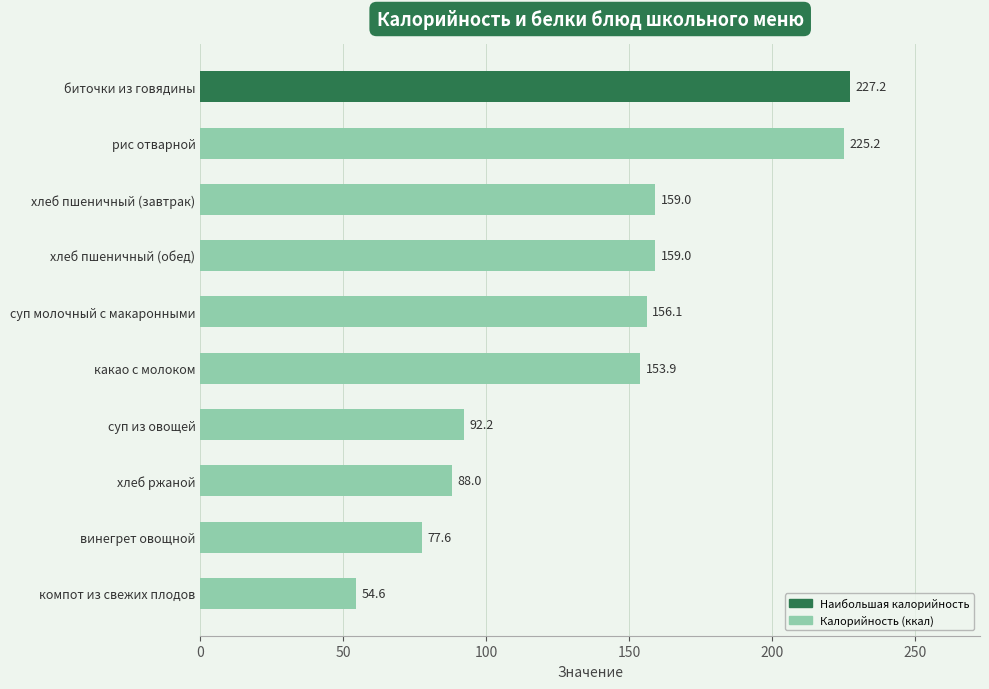

Approximately how many times larger is the value at биточки из говядины compared to хлеб пшеничный (обед)?

1.4